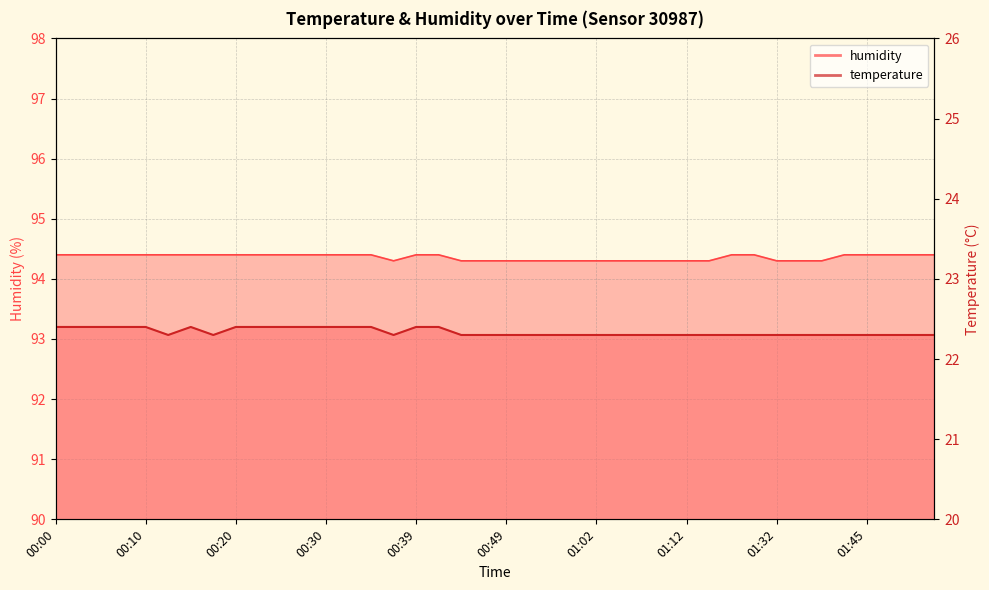

In humidity, how many points are lower than both neighbors (excluding endpoints)?

1